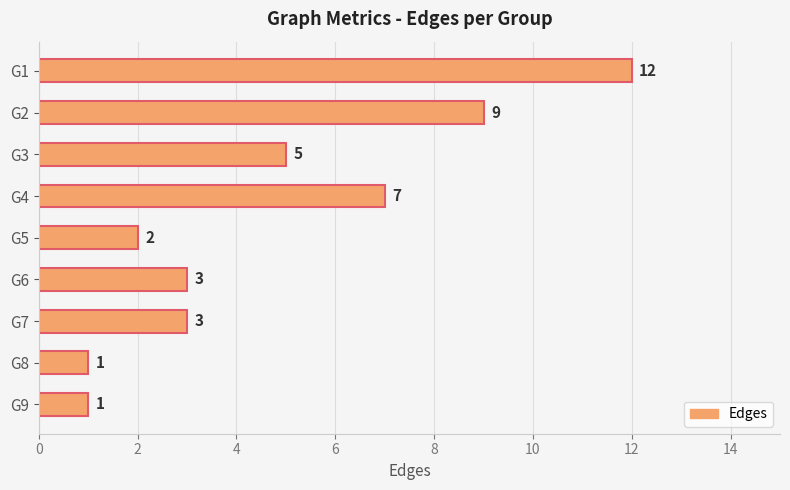

What is the greatest value displayed?

12